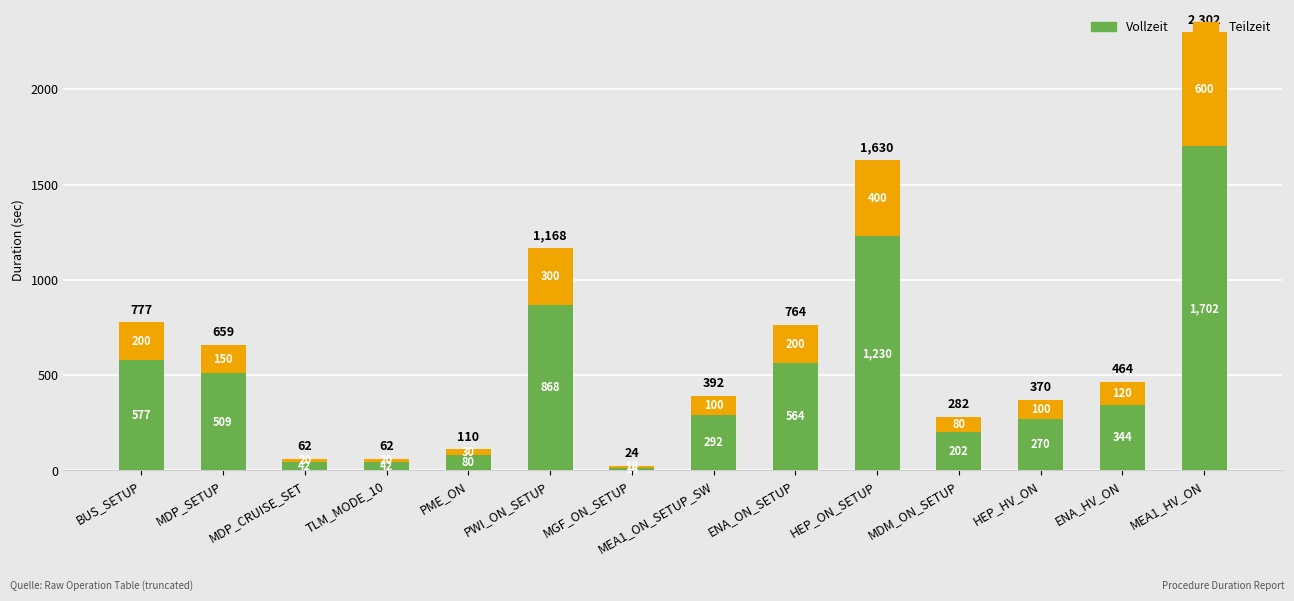

How many categories are shown in the chart?

14